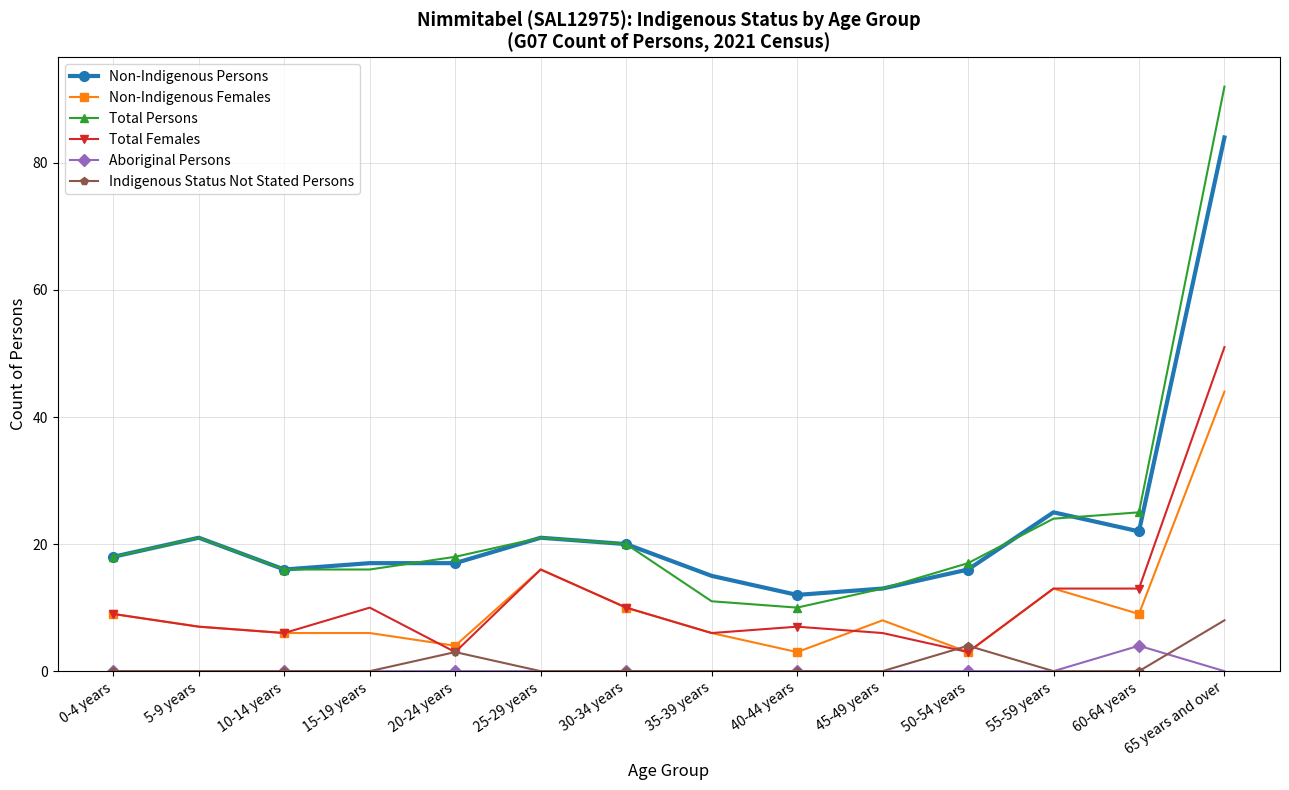

Count the number of data series in this chart.

6